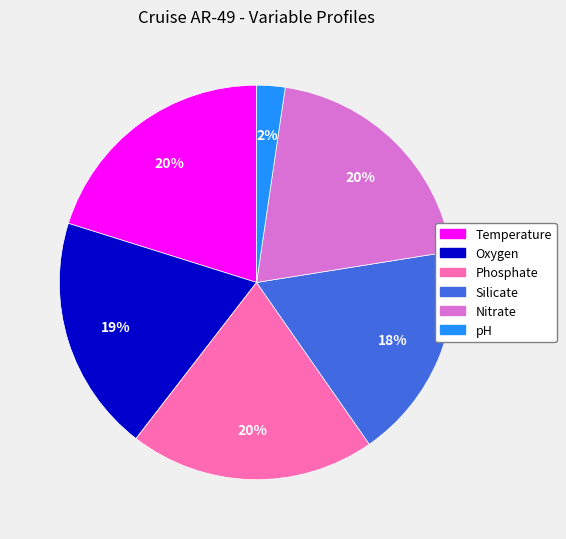

Count the number of slices in the pie.

6